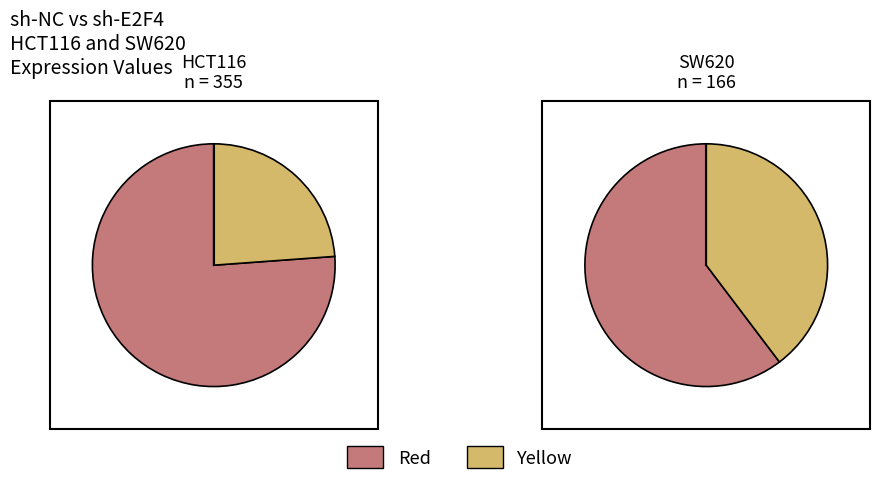

Which has a higher value, SW620 or HCT116?

HCT116